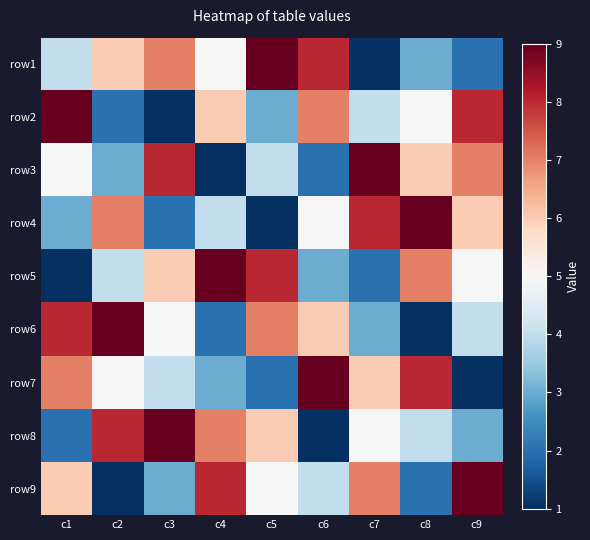

At c4, list the series in order from largest to smallest.

row5, row9, row8, row2, row1, row4, row7, row6, row3